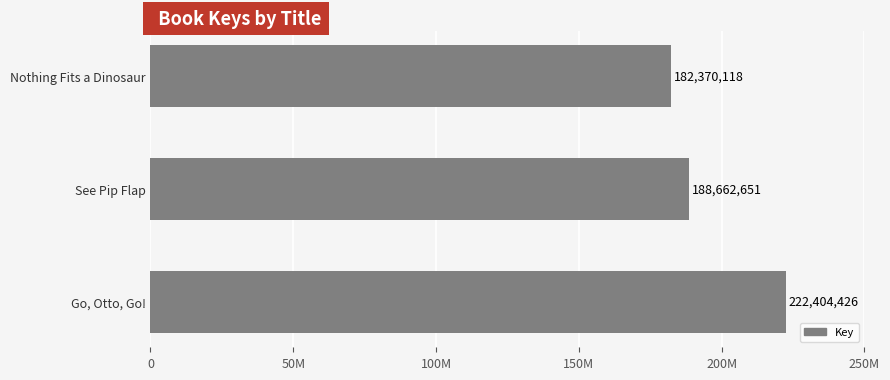

Rank the categories by value from highest to lowest.

Go, Otto, Go!, See Pip Flap, Nothing Fits a Dinosaur